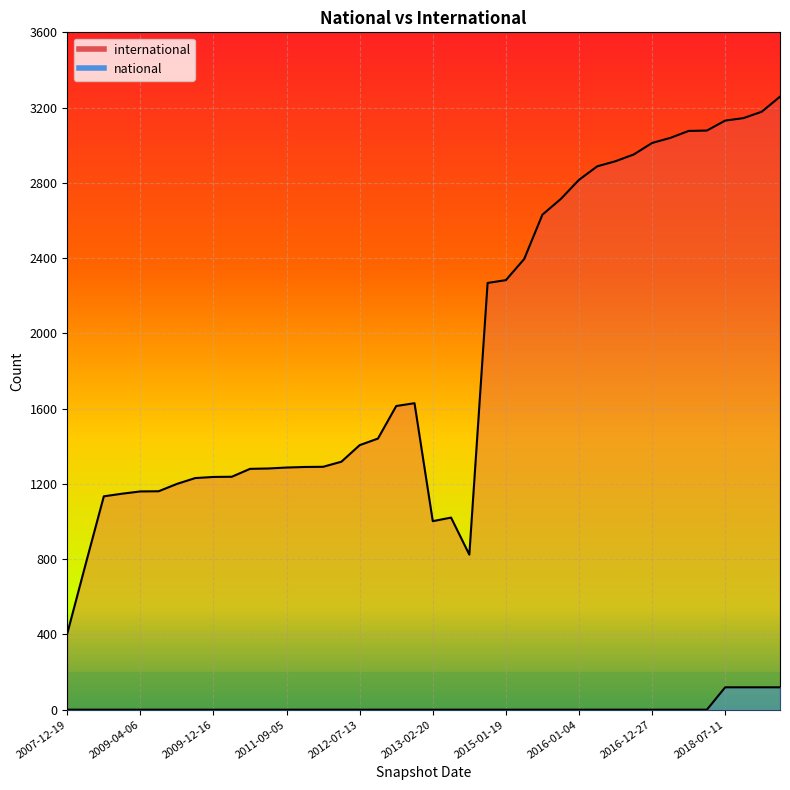

Reading left to right, what are all the values shown in this chart?

international: 2007-12-19=405	2008-04-01=772	2008-10-10=1134	2008-12-17=1148	2009-04-06=1160	2009-06-17=1161	2009-09-25=1200	2010-07-26=1231	2009-12-16=1237	2010-04-01=1238	2010-11-17=1280	2012-01-18=1282	2011-09-05=1287	2011-02-21=1290	2011-06-10=1291	2012-03-26=1318	2012-07-13=1406	2012-10-31=1441	2013-07-09=1614	2013-09-10=1629	2013-02-20=1002	2013-05-21=1021	2012-12-11=824	2014-09-08=2268	2015-01-19=2283	2015-04-09=2395	2015-07-03=2631	2015-10-01=2714	2016-01-04=2816	2016-04-05=2888	2016-07-04=2915	2016-10-07=2951	2016-12-27=3012	2017-04-12=3039	2017-10-12=3076	2017-07-24=3078	2018-07-11=3131	2018-09-28=3144	2018-04-09=3178	2019-01-01=3258
national: 2007-12-19=0	2008-04-01=0	2008-10-10=0	2008-12-17=0	2009-04-06=0	2009-06-17=0	2009-09-25=0	2010-07-26=0	2009-12-16=0	2010-04-01=0	2010-11-17=0	2012-01-18=0	2011-09-05=0	2011-02-21=0	2011-06-10=0	2012-03-26=0	2012-07-13=0	2012-10-31=0	2013-07-09=0	2013-09-10=0	2013-02-20=0	2013-05-21=0	2012-12-11=0	2014-09-08=0	2015-01-19=0	2015-04-09=0	2015-07-03=0	2015-10-01=0	2016-01-04=0	2016-04-05=0	2016-07-04=0	2016-10-07=0	2016-12-27=0	2017-04-12=0	2017-10-12=0	2017-07-24=0	2018-07-11=119	2018-09-28=119	2018-04-09=119	2019-01-01=119